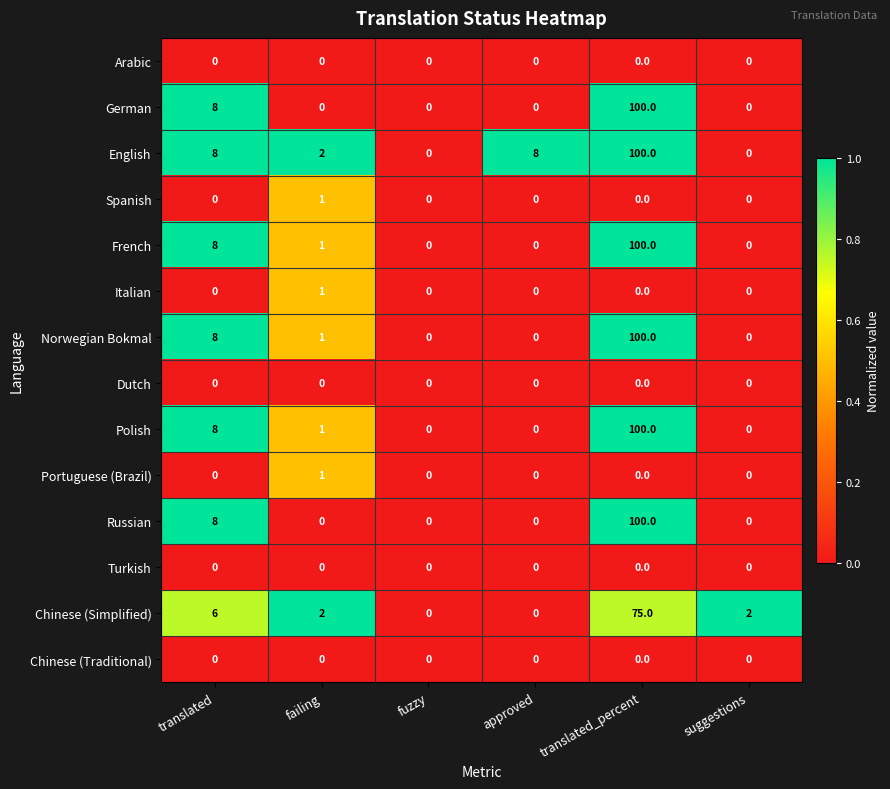

What is the difference between the highest and lowest values at translated_percent?

100